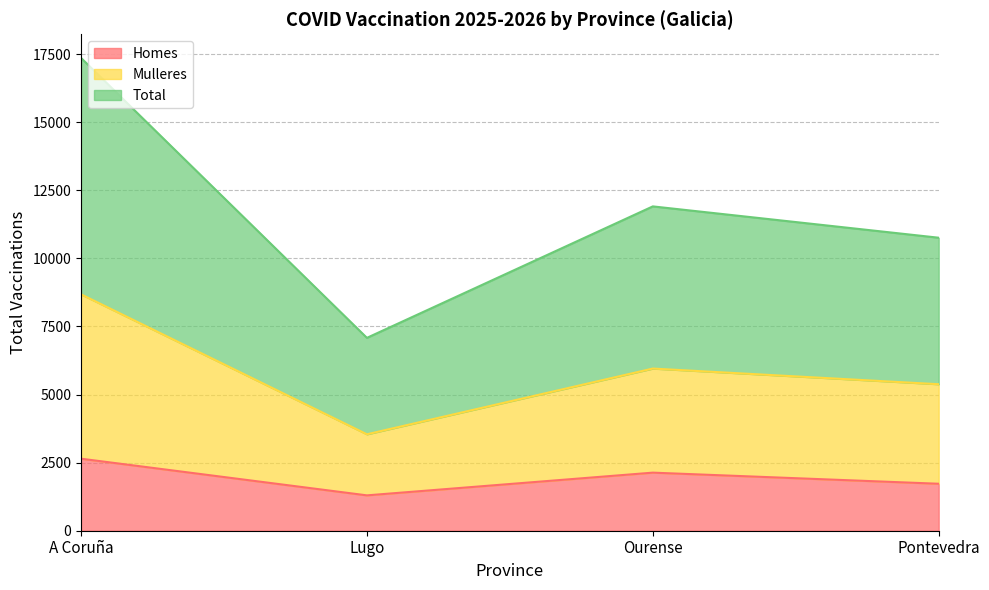

True or false: Homes has more than 1 interior local peaks.

False